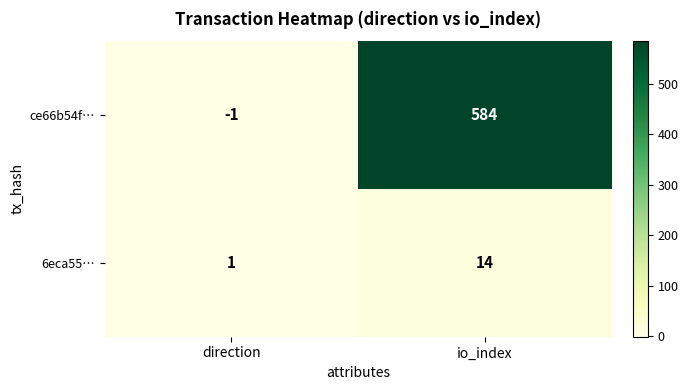

Reading left to right, extract all data points from this chart.

ce66b54f…: direction=-1	io_index=584
6eca55…: direction=1	io_index=14